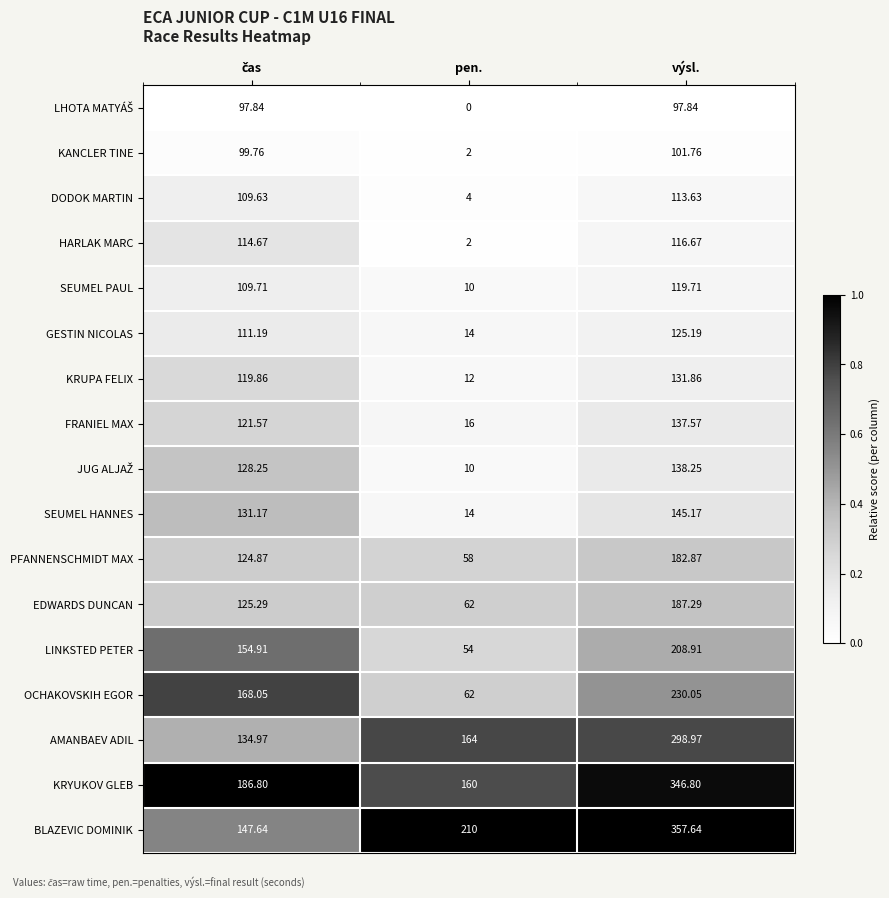

Between pen. and výsl., which series saw the biggest shift?

KRYUKOV GLEB